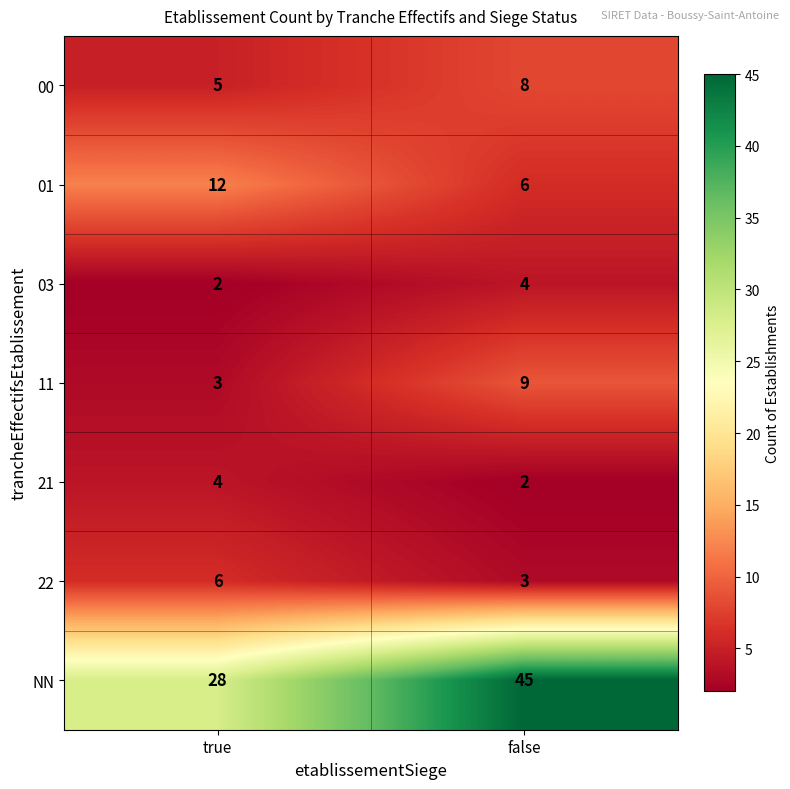

Which series changed the most between true and false?

NN